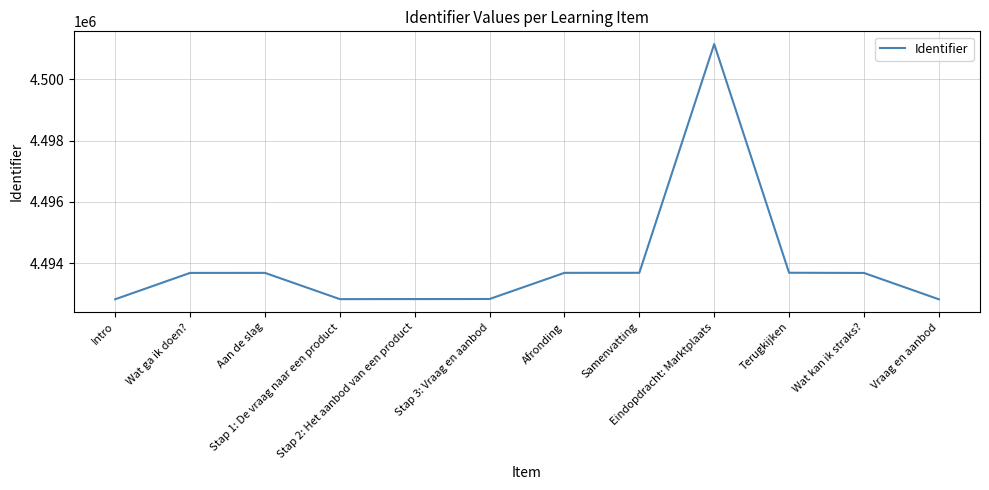

What is the maximum value shown in the chart?

4501140